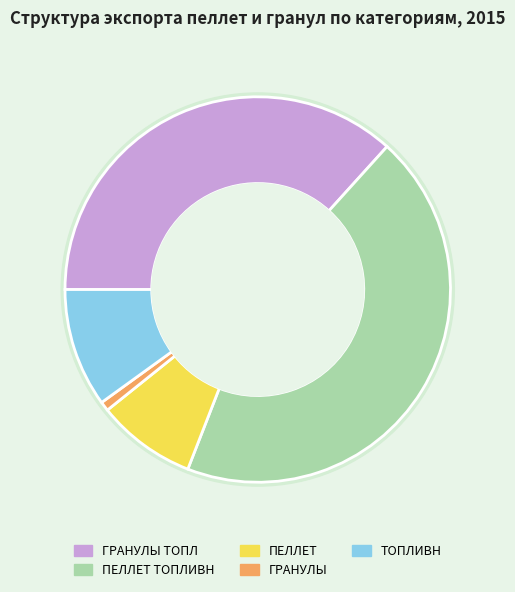

What percentage do ГРАНУЛЫ and ПЕЛЛЕТ ТОПЛИВН together represent?

45.0%